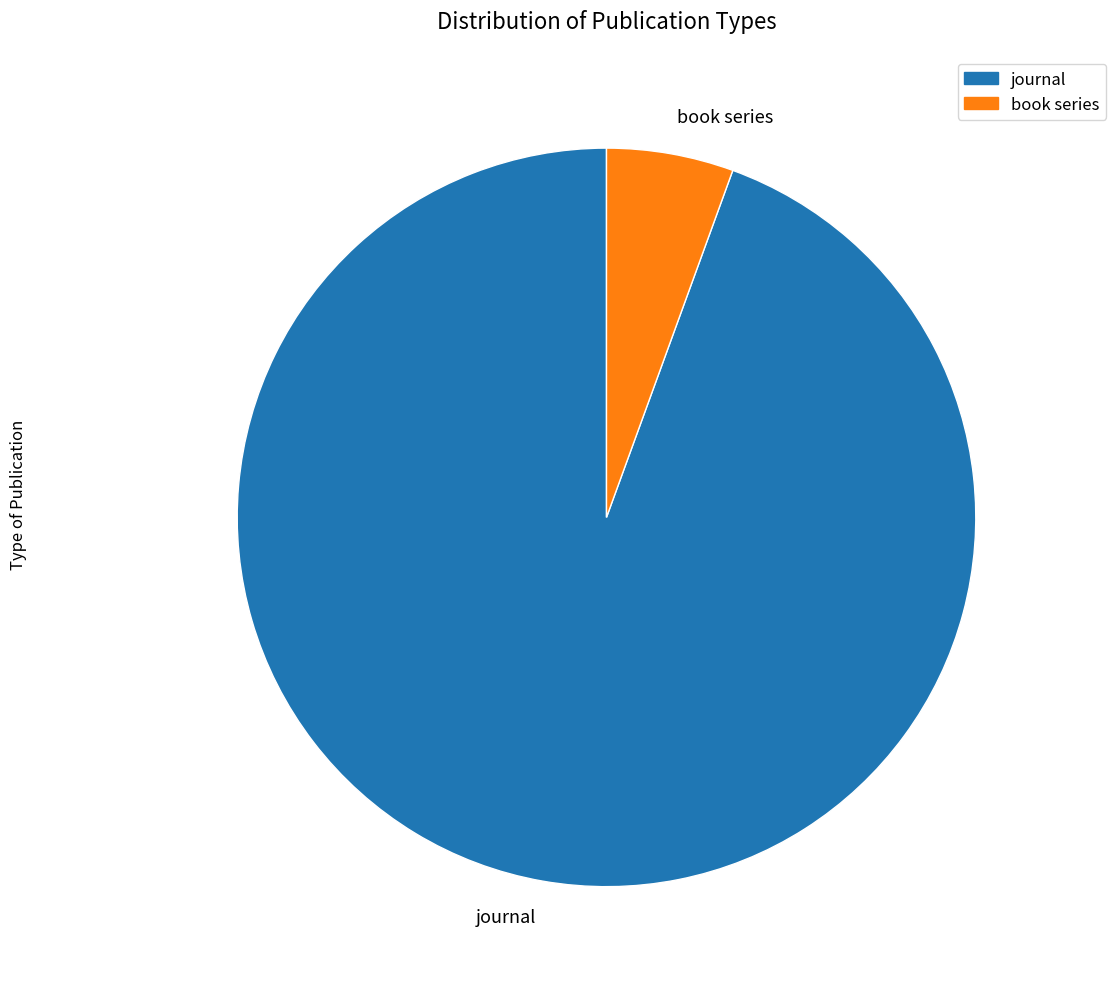

Is there a majority slice in this chart?

Yes